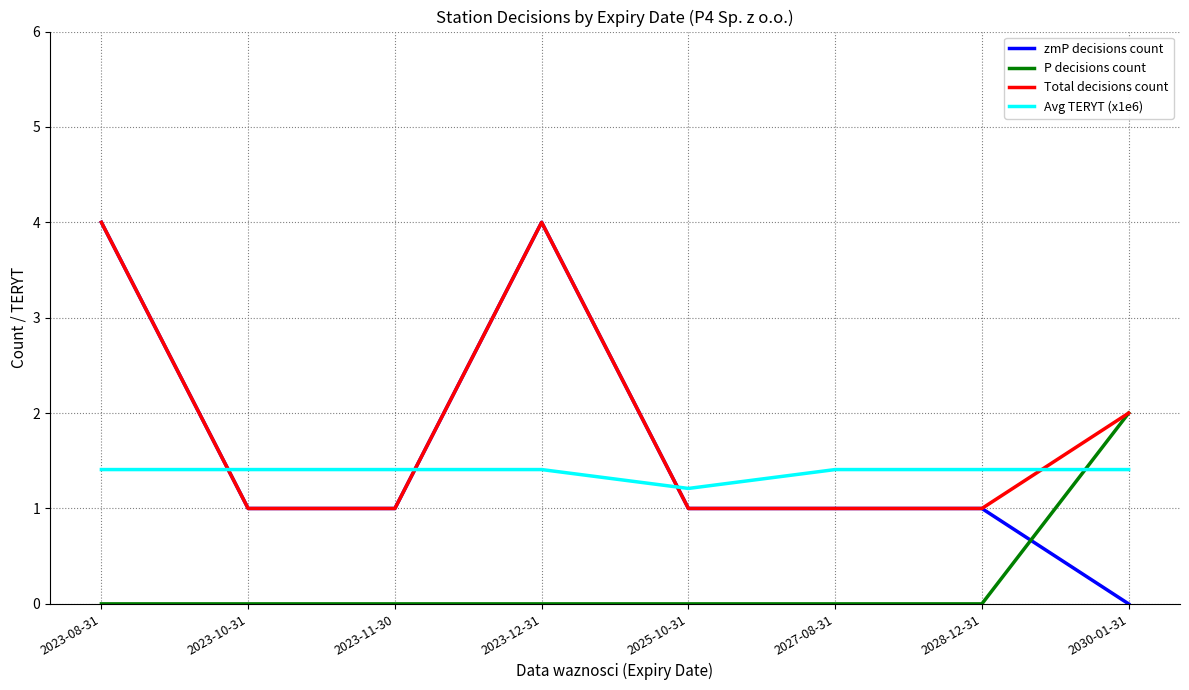

After their last crossing, which series has the higher values: zmP decisions count or P decisions count?

P decisions count